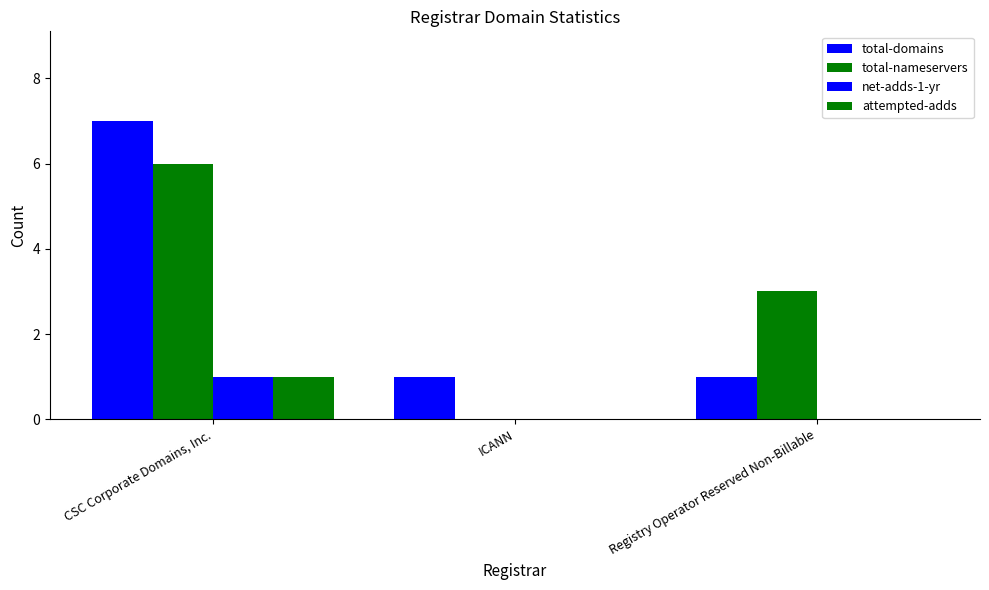

At which category is the sum across all series the highest?

CSC Corporate Domains, Inc.